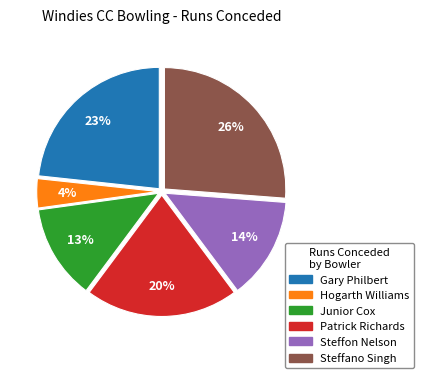

How many segments does this pie chart have?

6